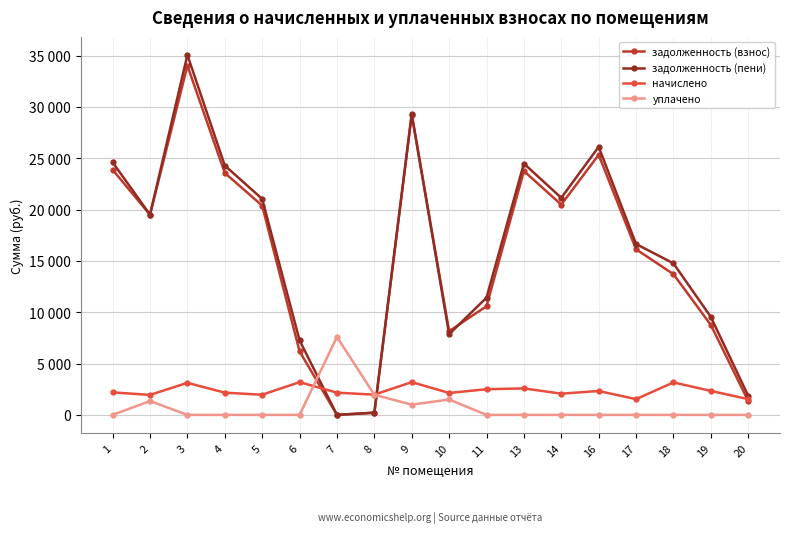

What are all the series names shown in the legend?

задолженность (взнос), задолженность (пени), начислено, уплачено